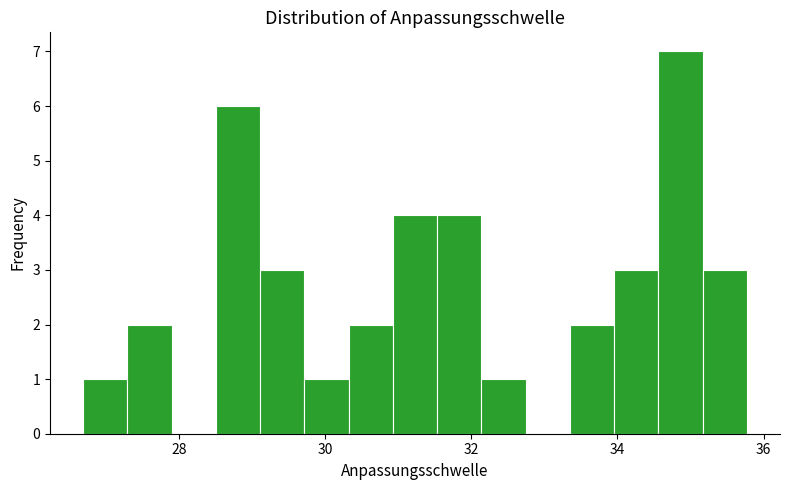

Read against the x-axis, roughly where is the centre of the tallest bar?

34.8